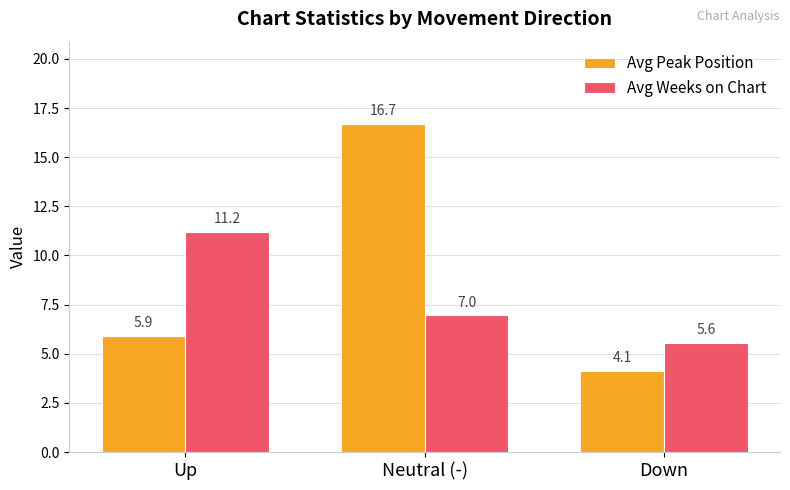

How many data points does each series have?

3